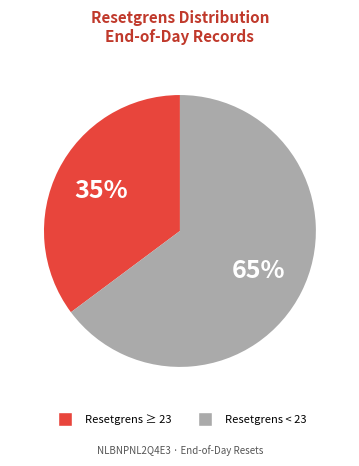

To the nearest percent, what is the difference between the largest and smallest slice percentages?

30%